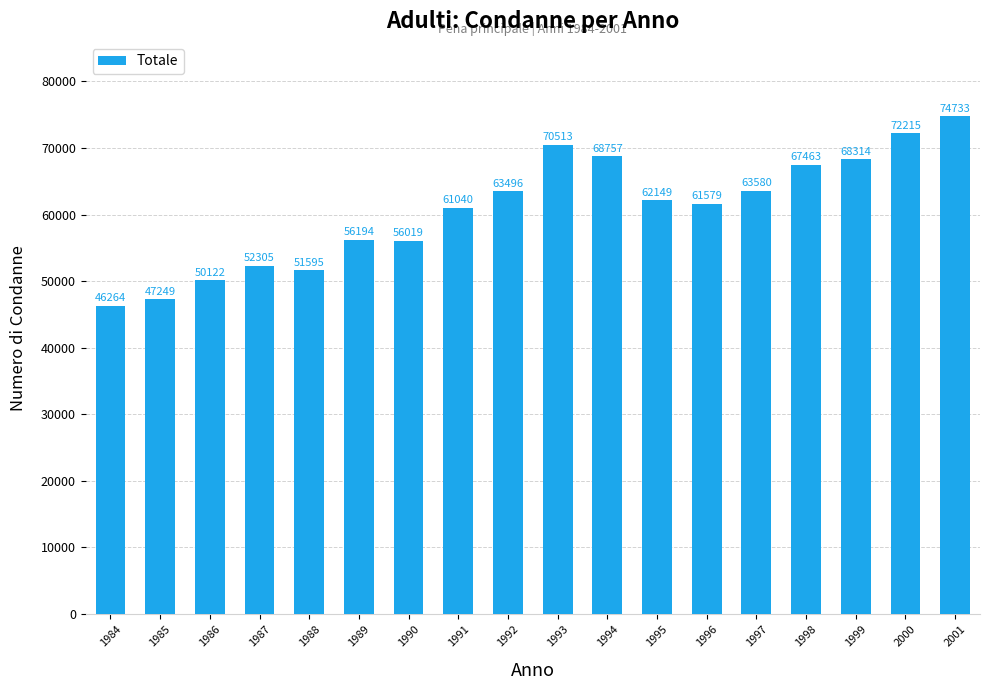

How many bars are there in total?

18